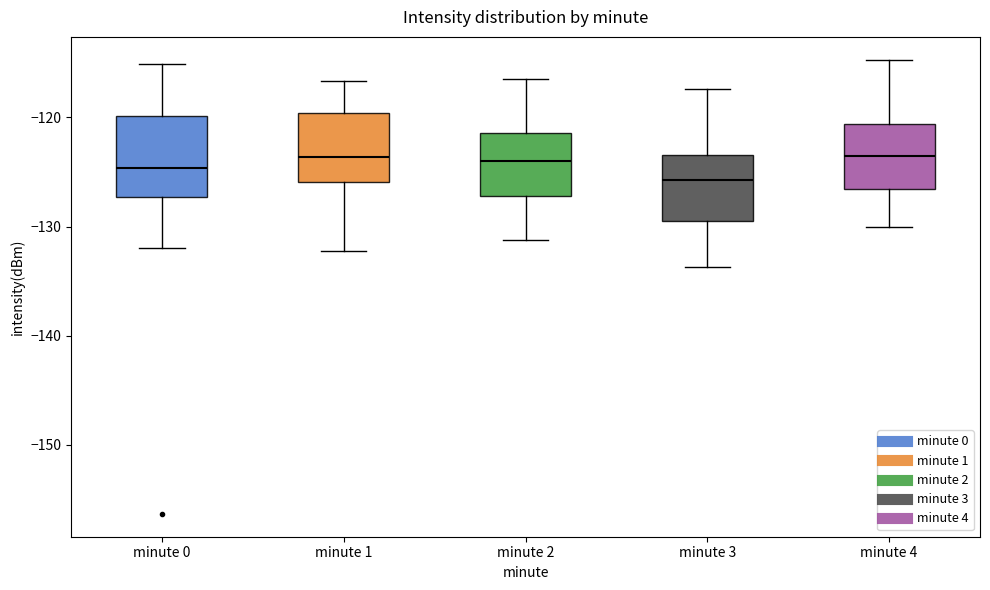

Reading left to right, transcribe this box plot: for each box, give where its median line is, the range the box spans, and where its two whiskers end, as read against the y-axis. The values are not printed on the chart, so give them approximately, as read against the axis.

minute 0: median -125, box -127 to -120, whiskers -132 to -115
minute 1: median -124, box -126 to -120, whiskers -132 to -117
minute 2: median -124, box -127 to -121, whiskers -131 to -116
minute 3: median -126, box -129 to -123, whiskers -134 to -117
minute 4: median -123, box -127 to -121, whiskers -130 to -115